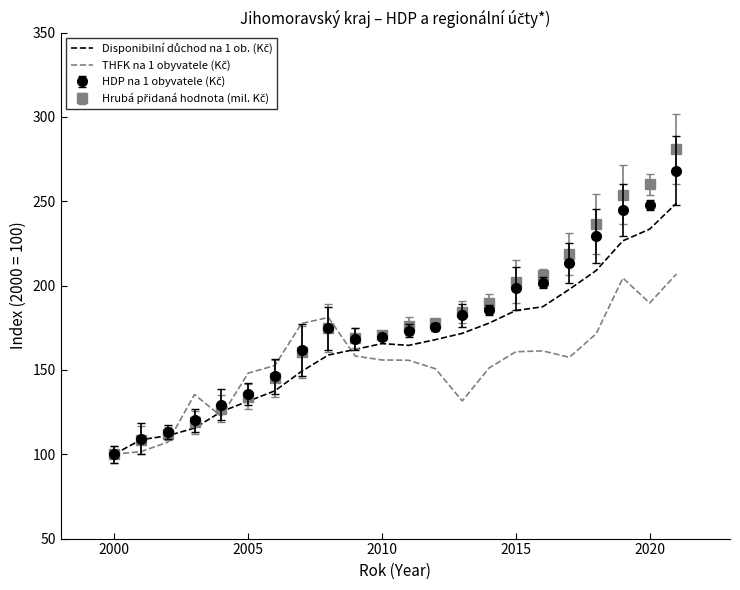

What is the maximum value shown in the chart?

281.0